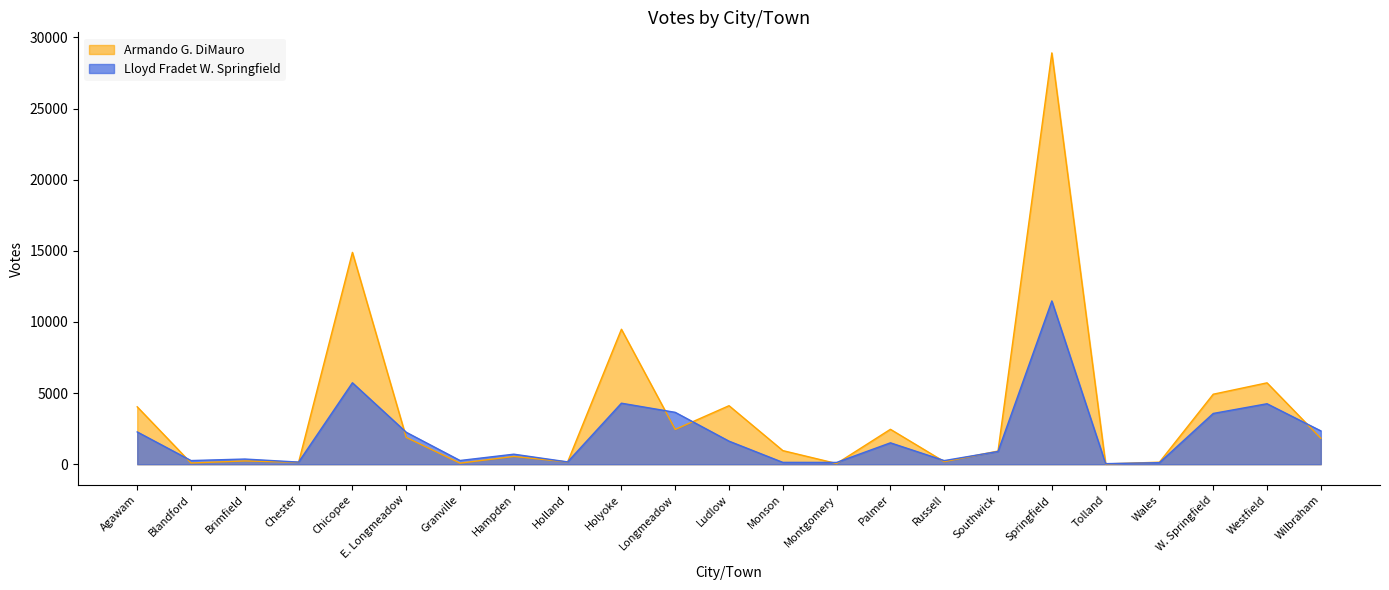

Between which two adjacent categories do Armando G. DiMauro and Lloyd Fradet W. Springfield first intersect?

Agawam and Blandford